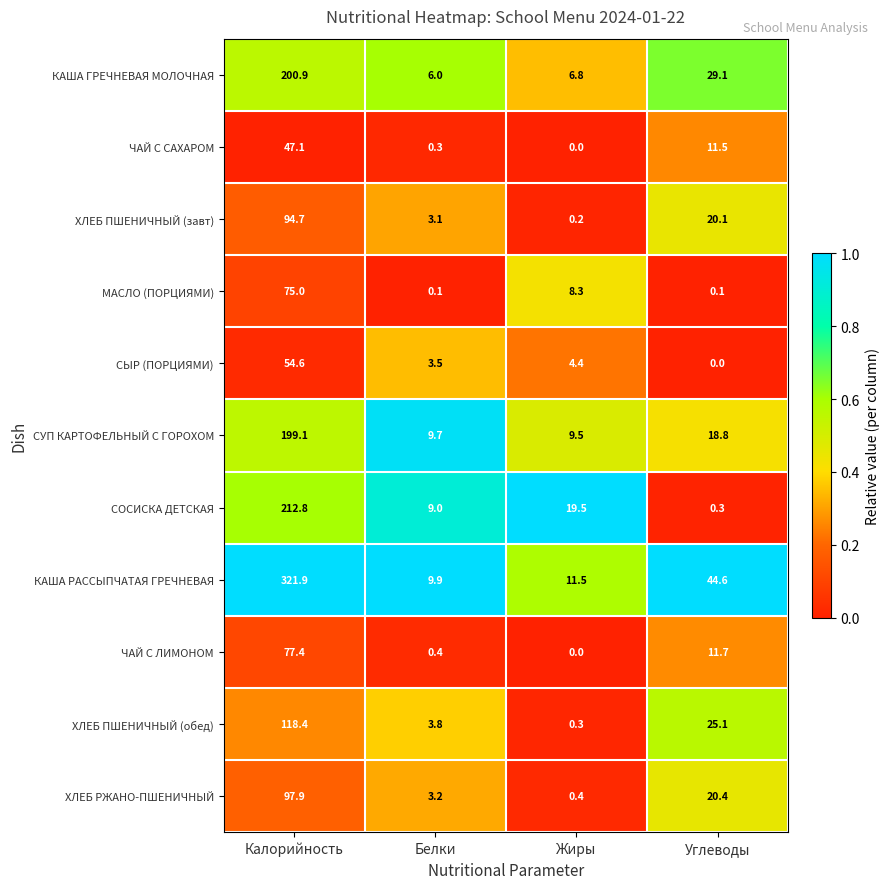

True or false: ХЛЕБ ПШЕНИЧНЫЙ (завт) has a value of 3.1 at Белки.

True